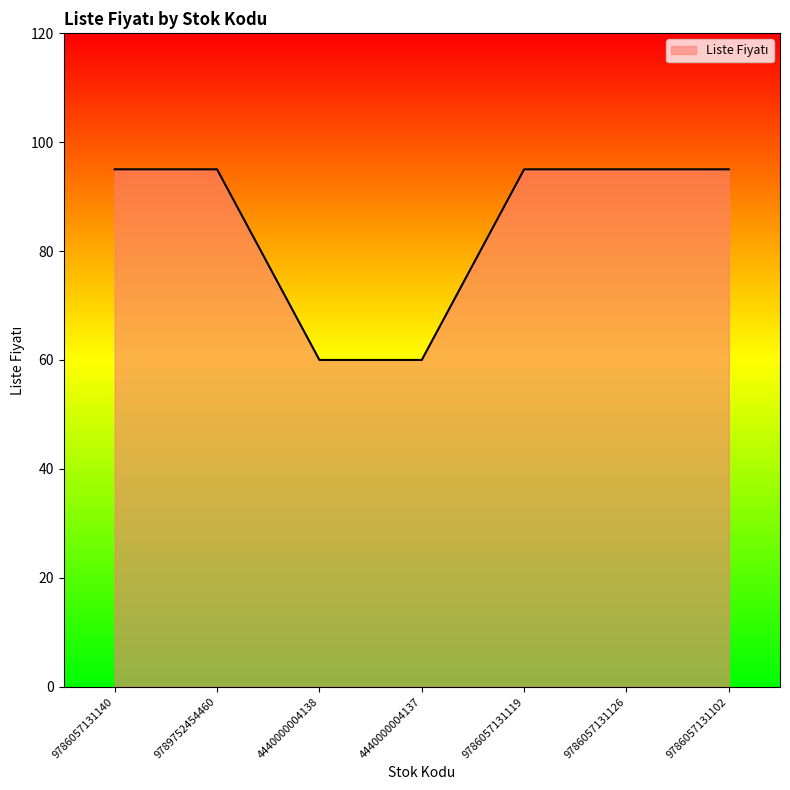

True or false: the data shows 95 at 9789752454460.

True